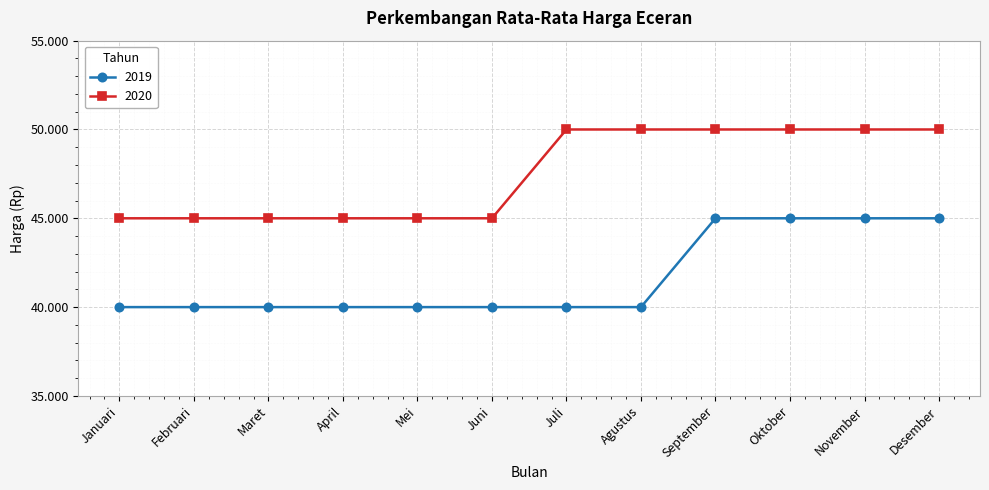

Reading left to right, extract all data points from this chart.

2019: 40000	40000	40000	40000	40000	40000	40000	40000	45000	45000	45000	45000
2020: 45000	45000	45000	45000	45000	45000	50000	50000	50000	50000	50000	50000